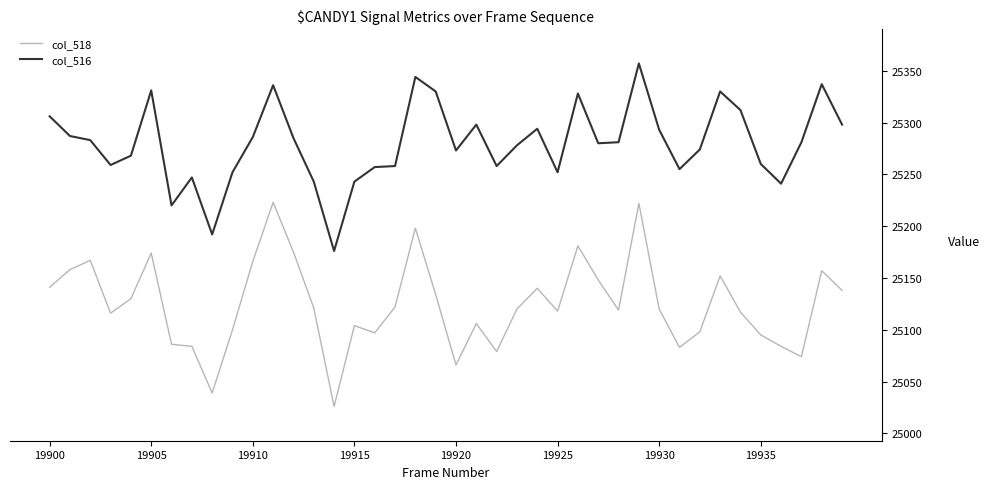

What is the minimum value for col_518?

25026